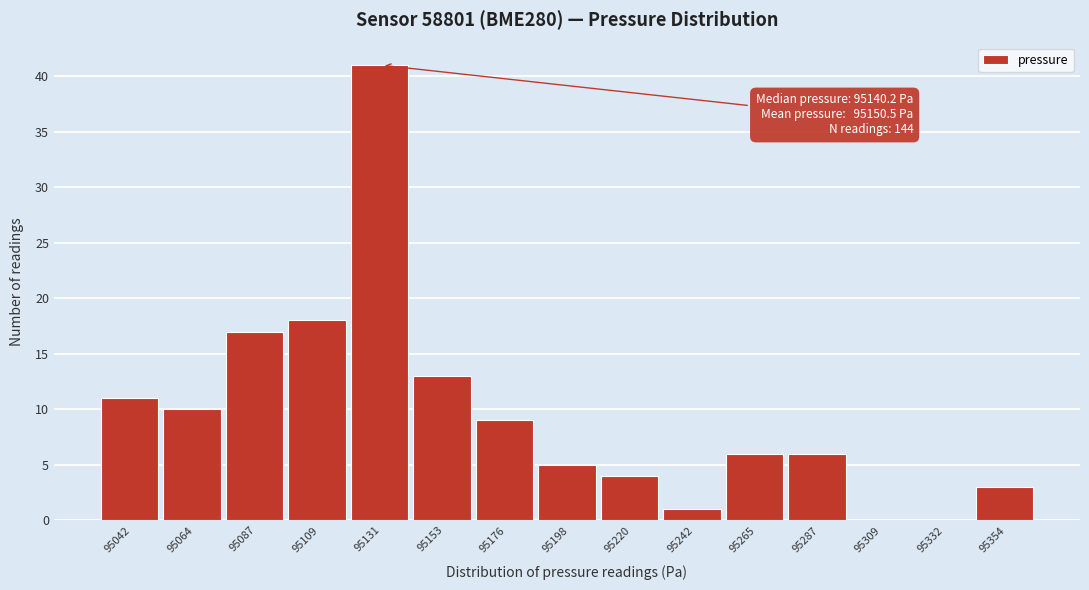

Reading right to left, extract all data points from this chart.

95354=3	95332=0	95309=0	95287=6	95265=6	95242=1	95220=4	95198=5	95176=9	95153=13	95131=41	95109=18	95087=17	95064=10	95042=11